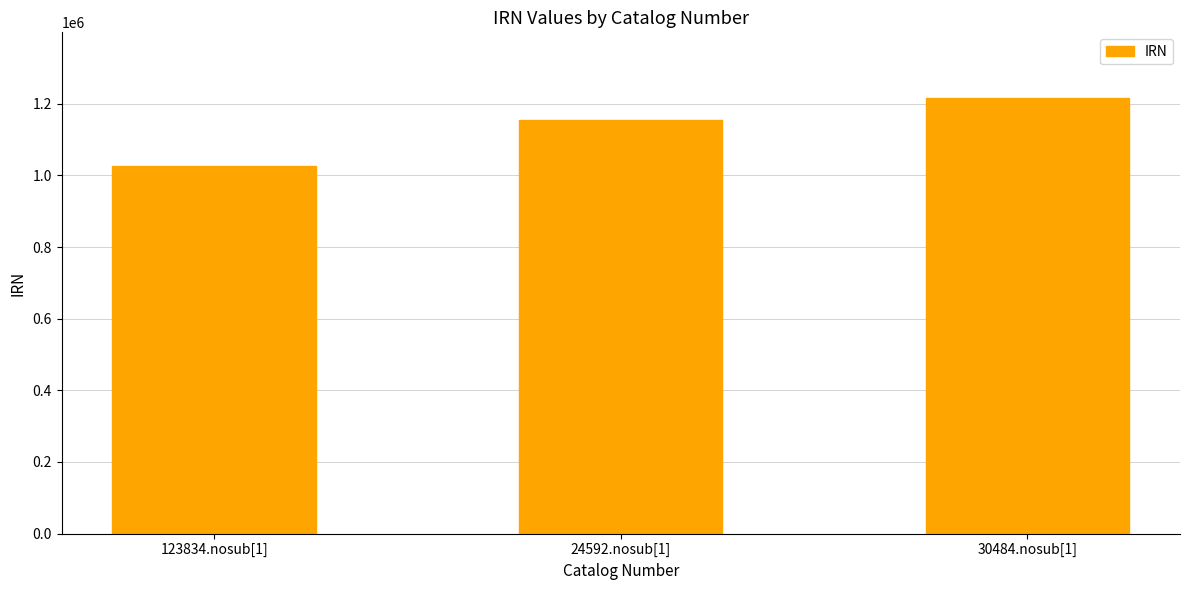

The chart shows a value of 1025047 at 123834.nosub[1]. True or false?

True